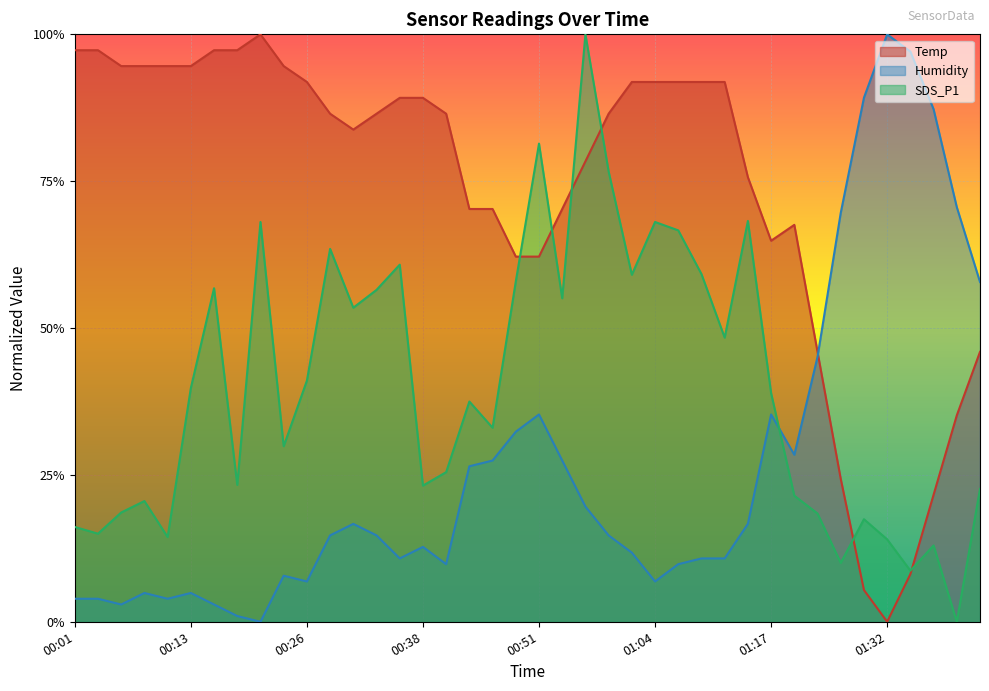

Reading left to right, what are all the values shown in this chart?

Temp: 1.0	1.0	0.9	0.9	0.9	0.9	1.0	1.0	1.0	0.9	0.9	0.9	0.8	0.9	0.9	0.9	0.9	0.7	0.7	0.6	0.6	0.7	0.8	0.9	0.9	0.9	0.9	0.9	0.9	0.8	0.6	0.7	0.5	0.2	0.1	0.0	0.1	0.2	0.4	0.5
Humidity: 0.0	0.0	0.0	0.0	0.0	0.0	0.0	0.0	0.0	0.1	0.1	0.1	0.2	0.1	0.1	0.1	0.1	0.3	0.3	0.3	0.4	0.3	0.2	0.1	0.1	0.1	0.1	0.1	0.1	0.2	0.4	0.3	0.5	0.7	0.9	1.0	1.0	0.9	0.7	0.6
SDS_P1: 0.2	0.1	0.2	0.2	0.1	0.4	0.6	0.2	0.7	0.3	0.4	0.6	0.5	0.6	0.6	0.2	0.3	0.4	0.3	0.6	0.8	0.6	1.0	0.8	0.6	0.7	0.7	0.6	0.5	0.7	0.4	0.2	0.2	0.1	0.2	0.1	0.1	0.1	0.0	0.2